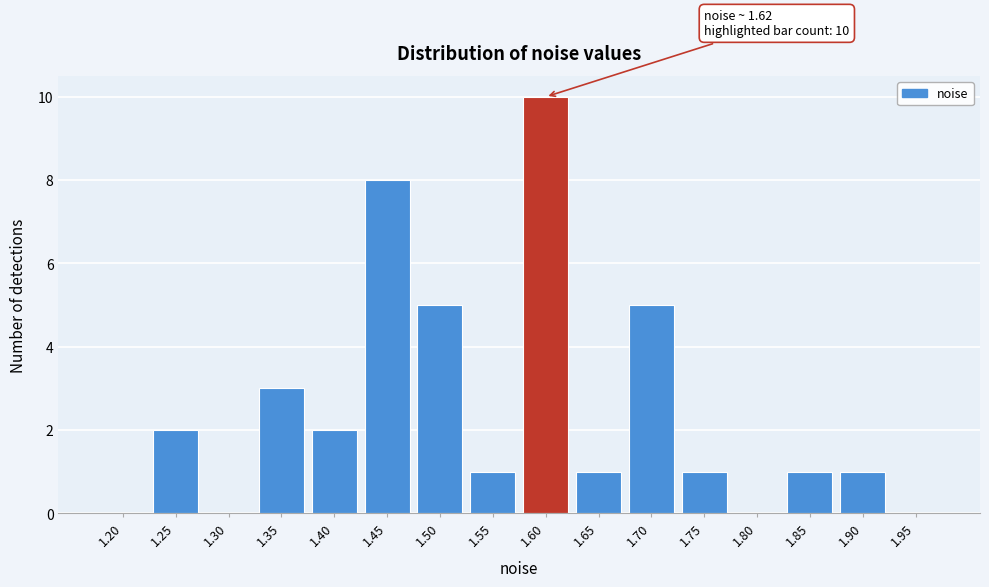

Reading left to right, transcribe all the data shown in this chart.

1.20=0	1.25=2	1.30=0	1.35=3	1.40=2	1.45=8	1.50=5	1.55=1	1.60=10	1.65=1	1.70=5	1.75=1	1.80=0	1.85=1	1.90=1	1.95=0